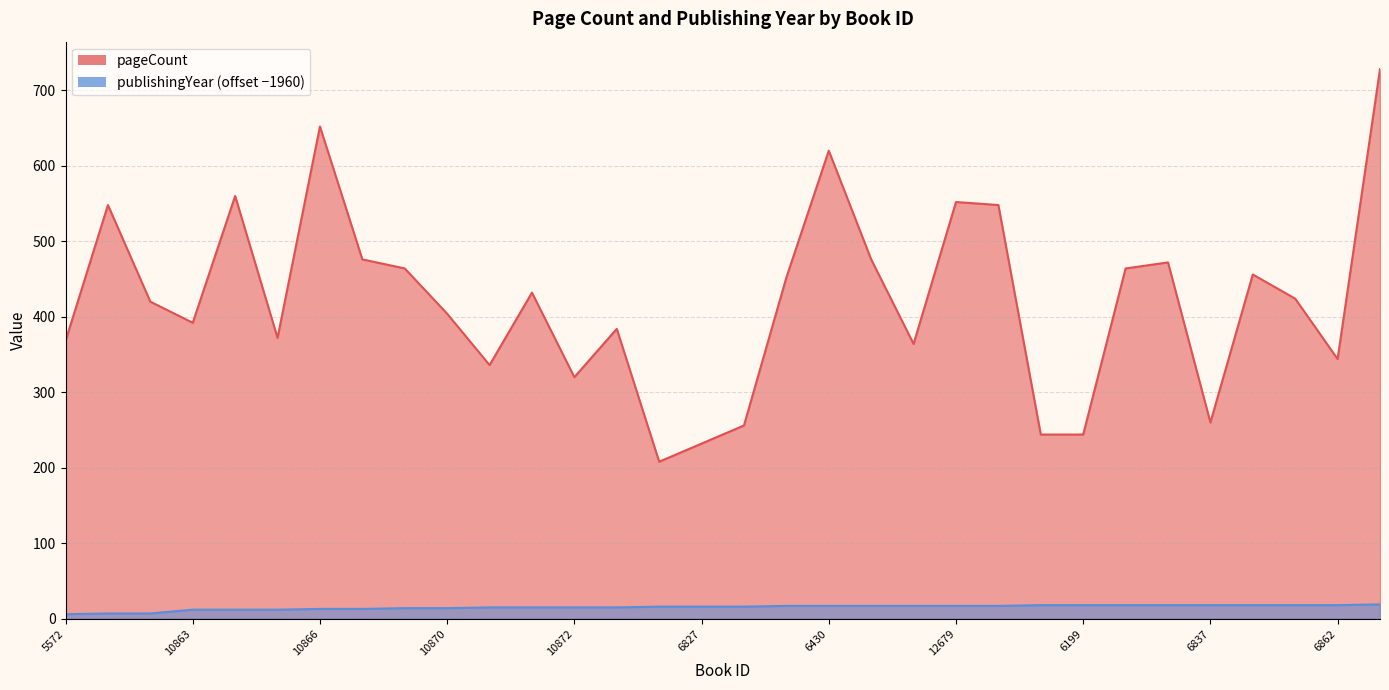

What is the difference between the second highest and minimum values in the pageCount series?

444